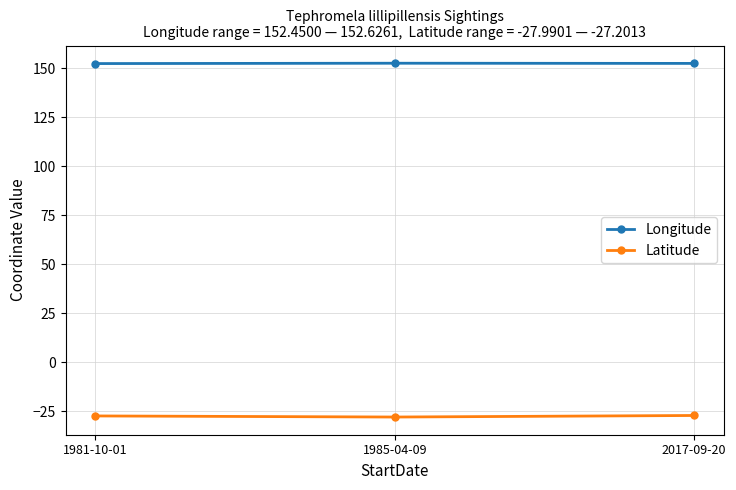

What is the label of the 1st point from the left?

1981-10-01